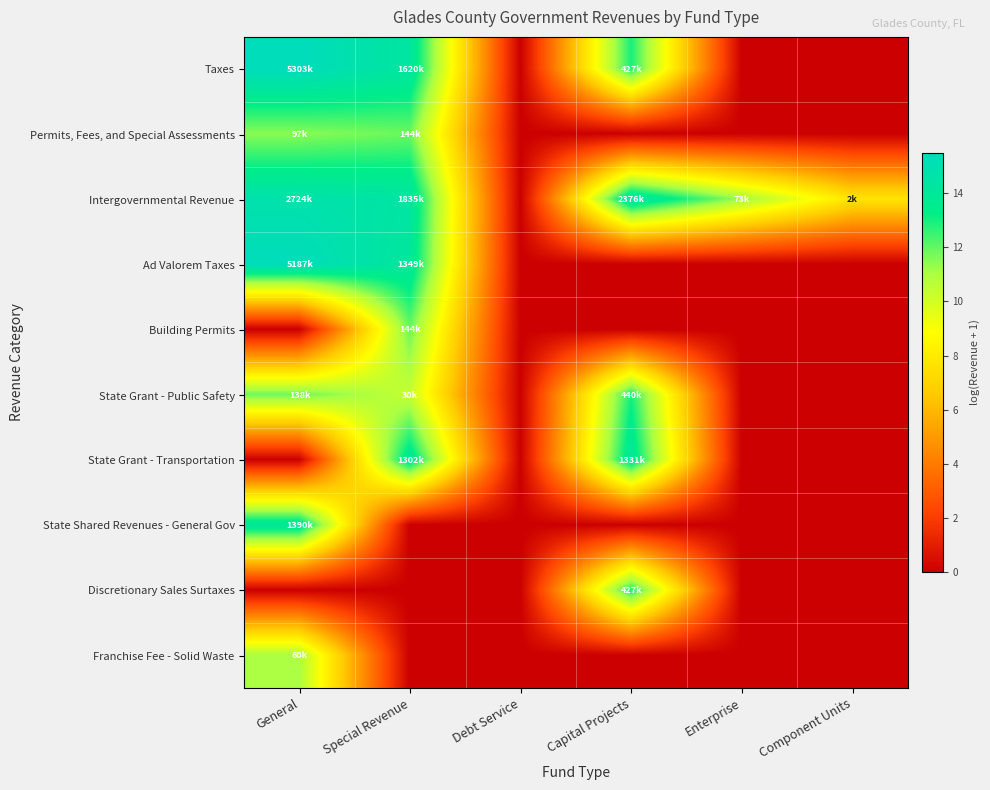

What is the total value across all series at Special Revenue?

91.0